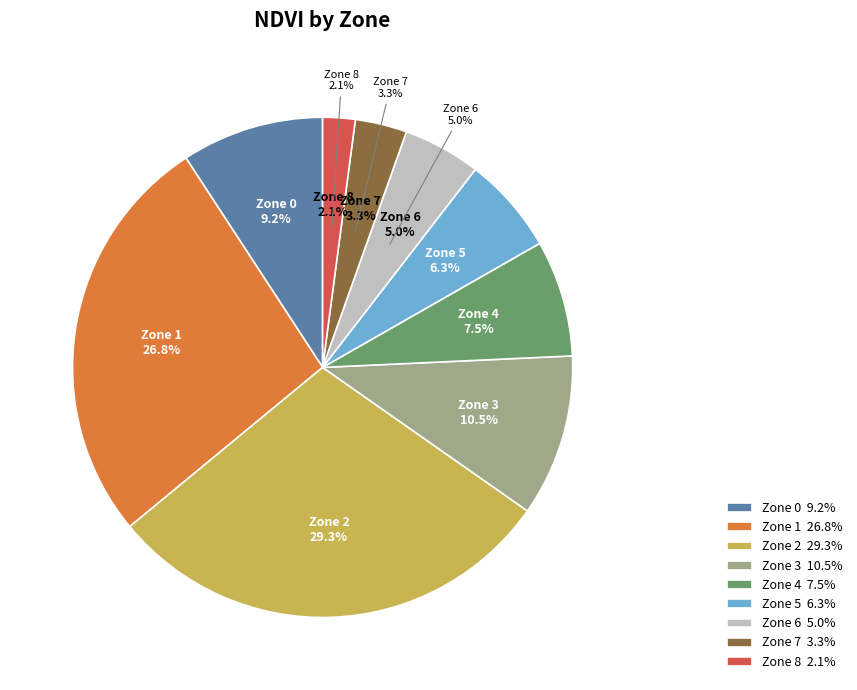

Is there any slice that represents more than half of the pie?

No